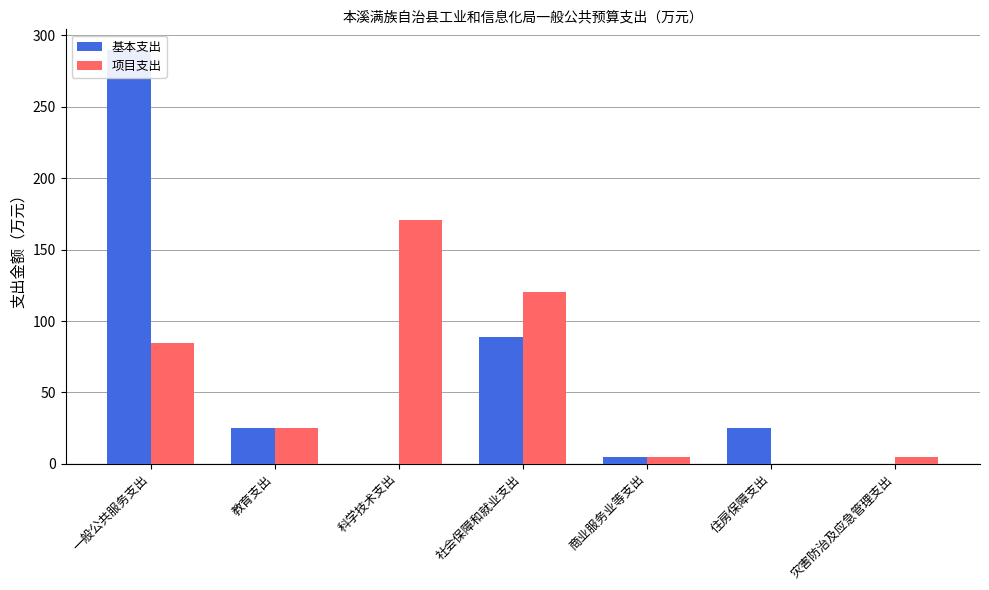

Which has a higher value, 住房保障支出 or 社会保障和就业支出?

社会保障和就业支出